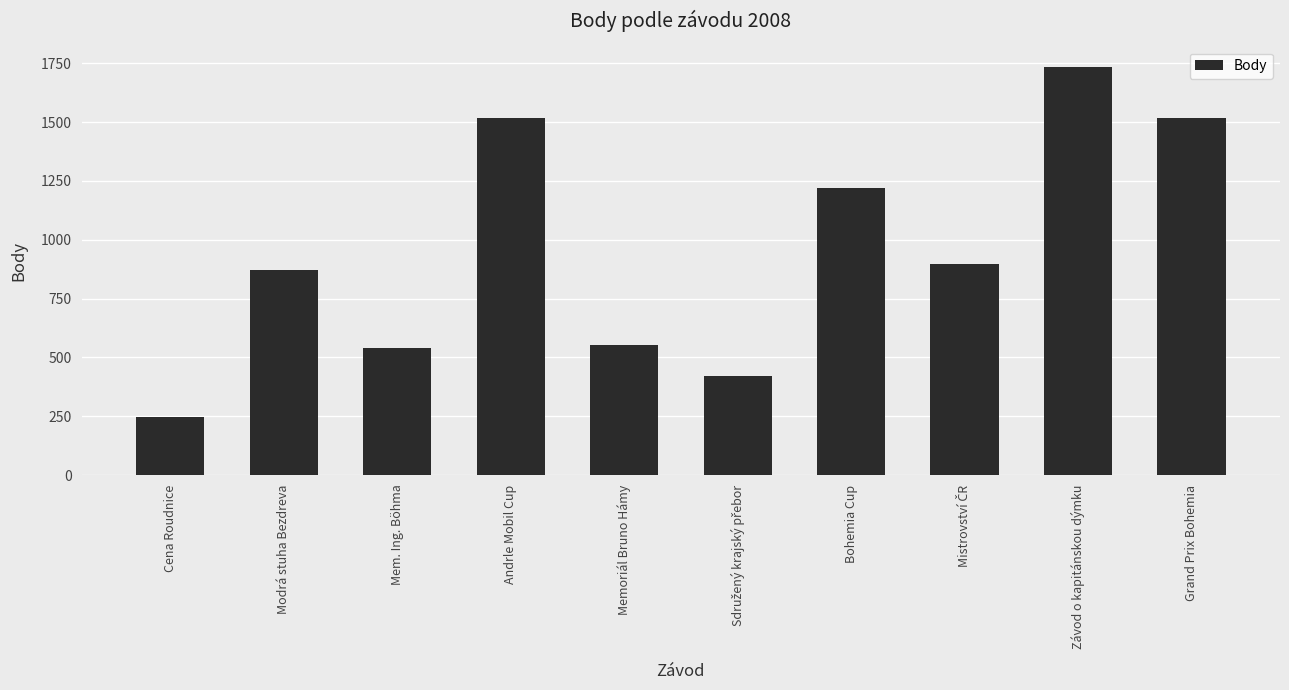

Between Závod o kapitánskou dýmku and Memoriál Bruno Hámy, which is larger?

Závod o kapitánskou dýmku